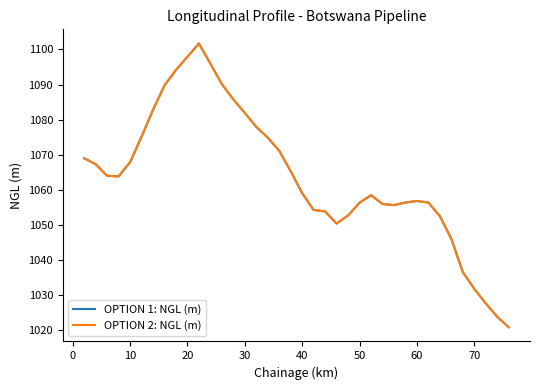

Does the chart have visible grid lines?

No